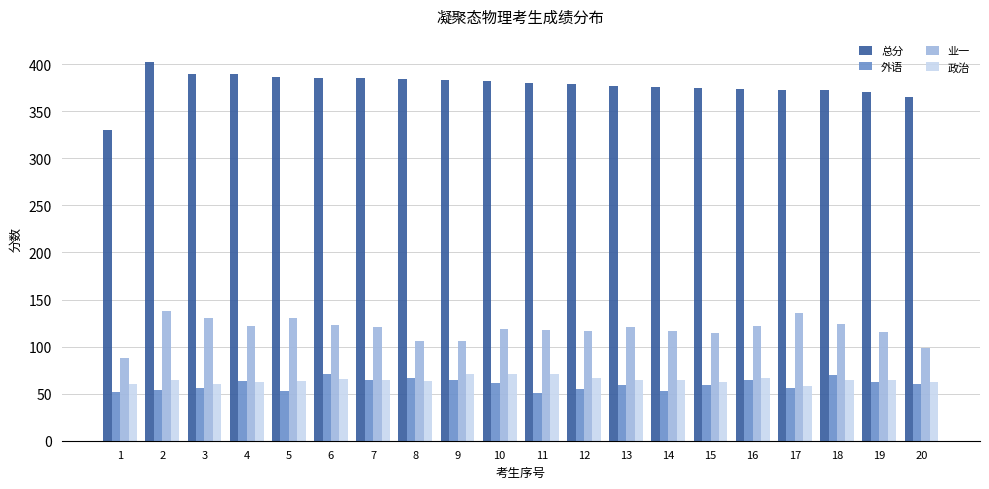

At how many categories does at least one series exceed 293?

20